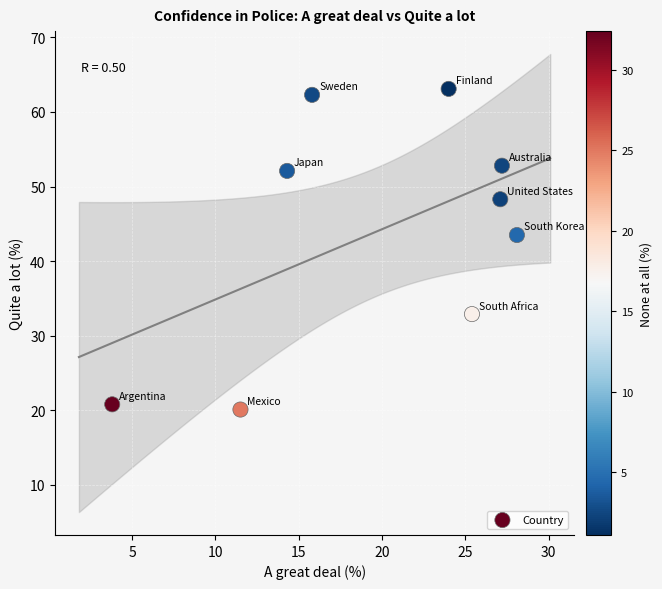

What is the average Y value?

44.0